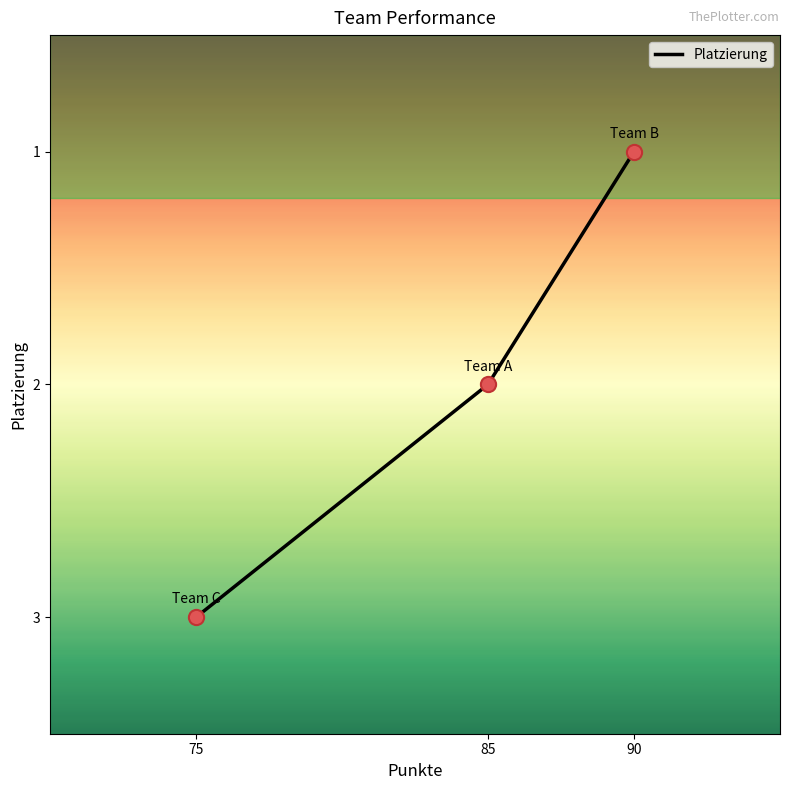

Approximately how many times larger is the value at 90 compared to 75?

0.3